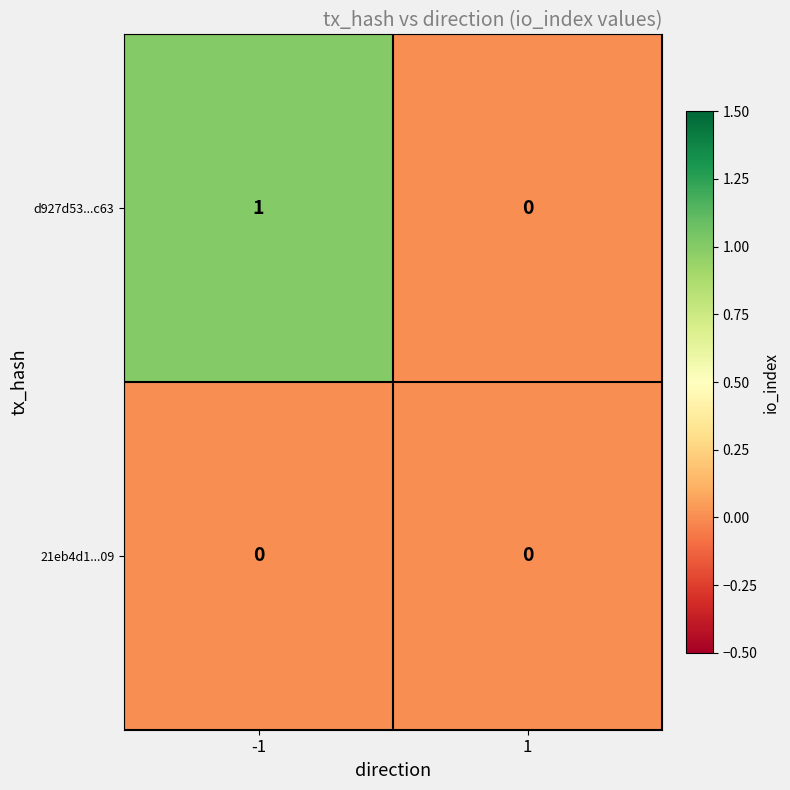

Between -1 and 1, which series saw the biggest shift?

d927d53...c63